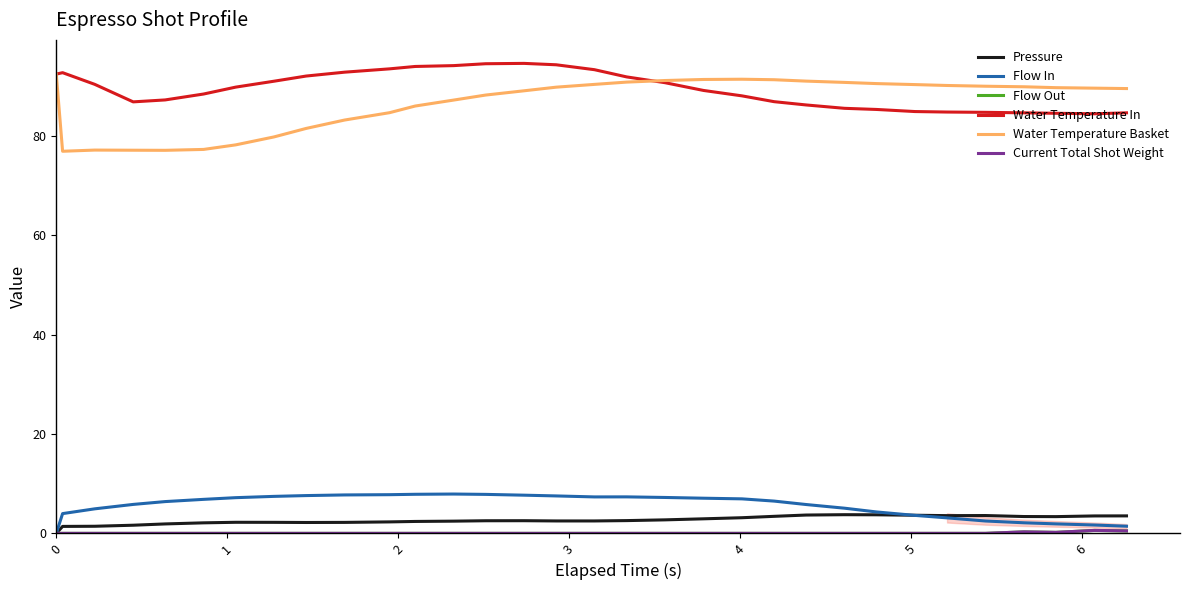

What is the maximum value for Pressure?

3.8